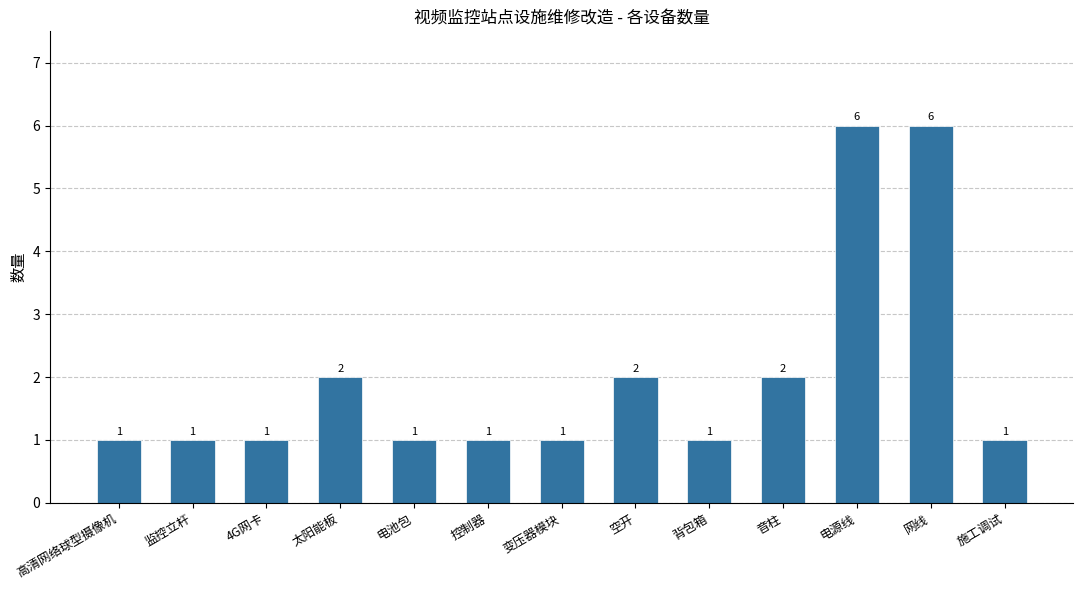

What is the change in value from 高清网络球型摄像机 to 电源线?

+5